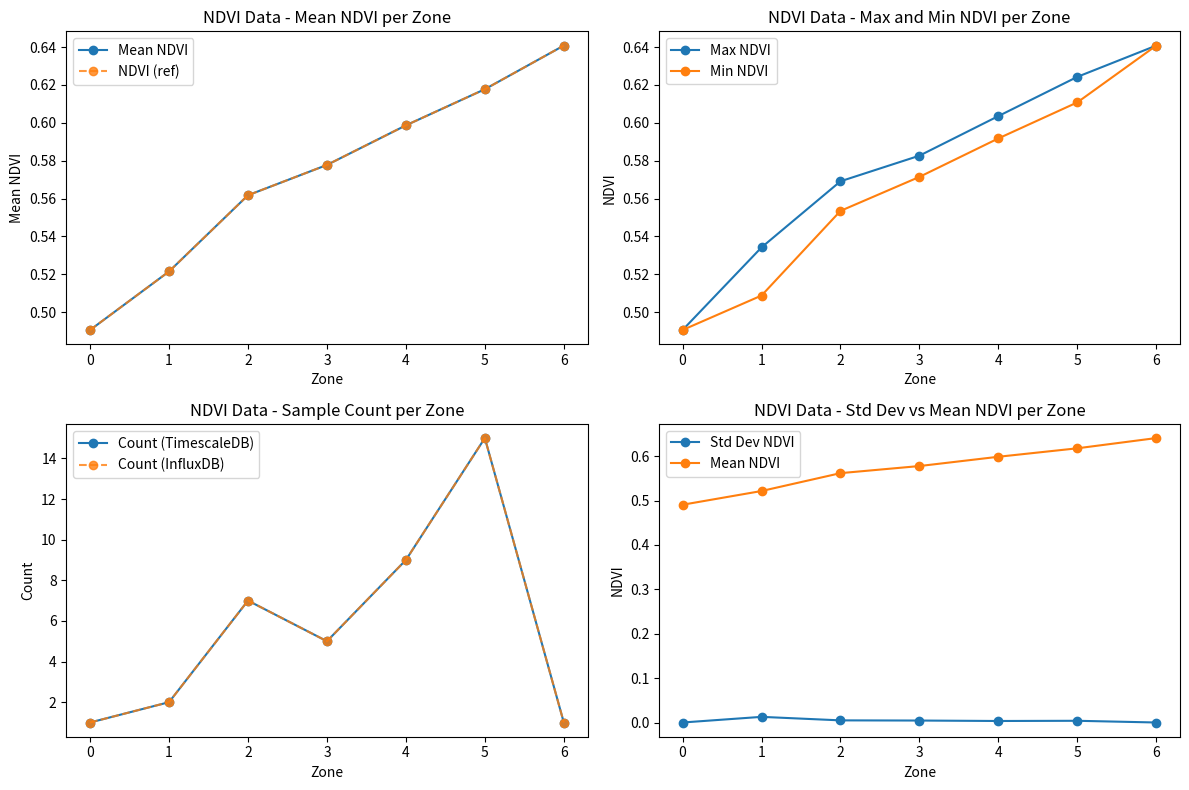

What is the maximum value for Zone?

0.6